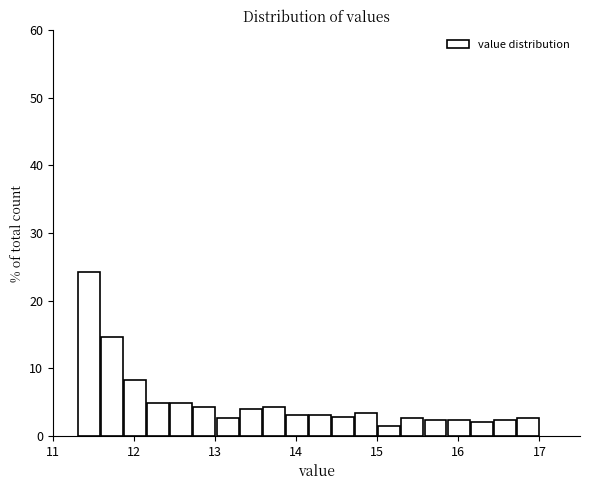

Read against the x-axis, roughly where is the centre of the tallest bar?

11.4